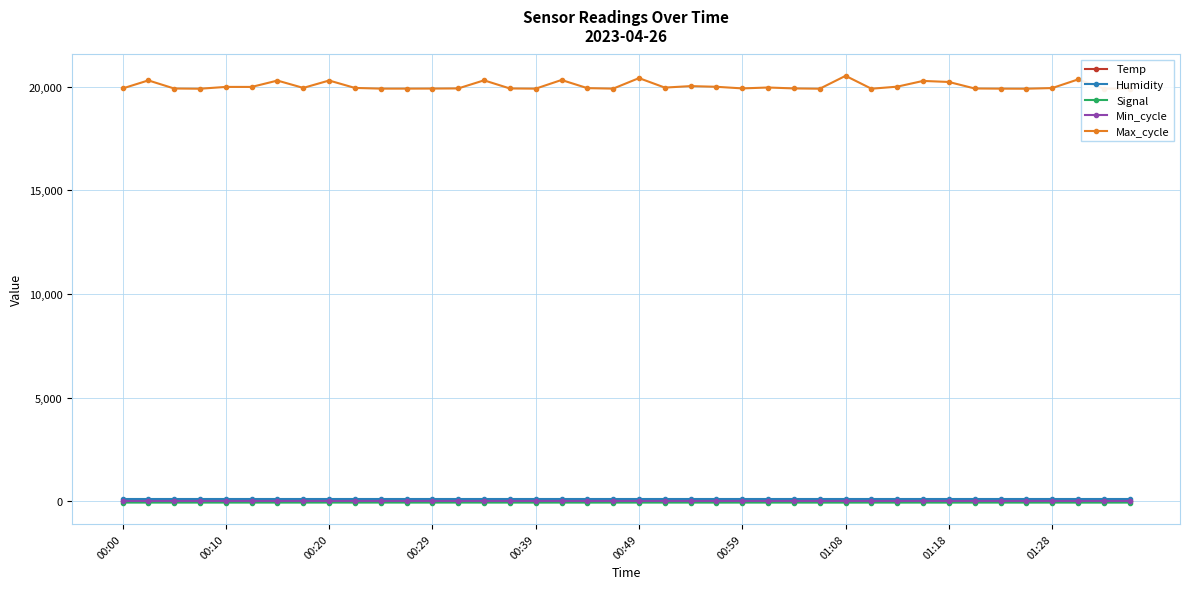

How many distinct data groups are displayed?

5